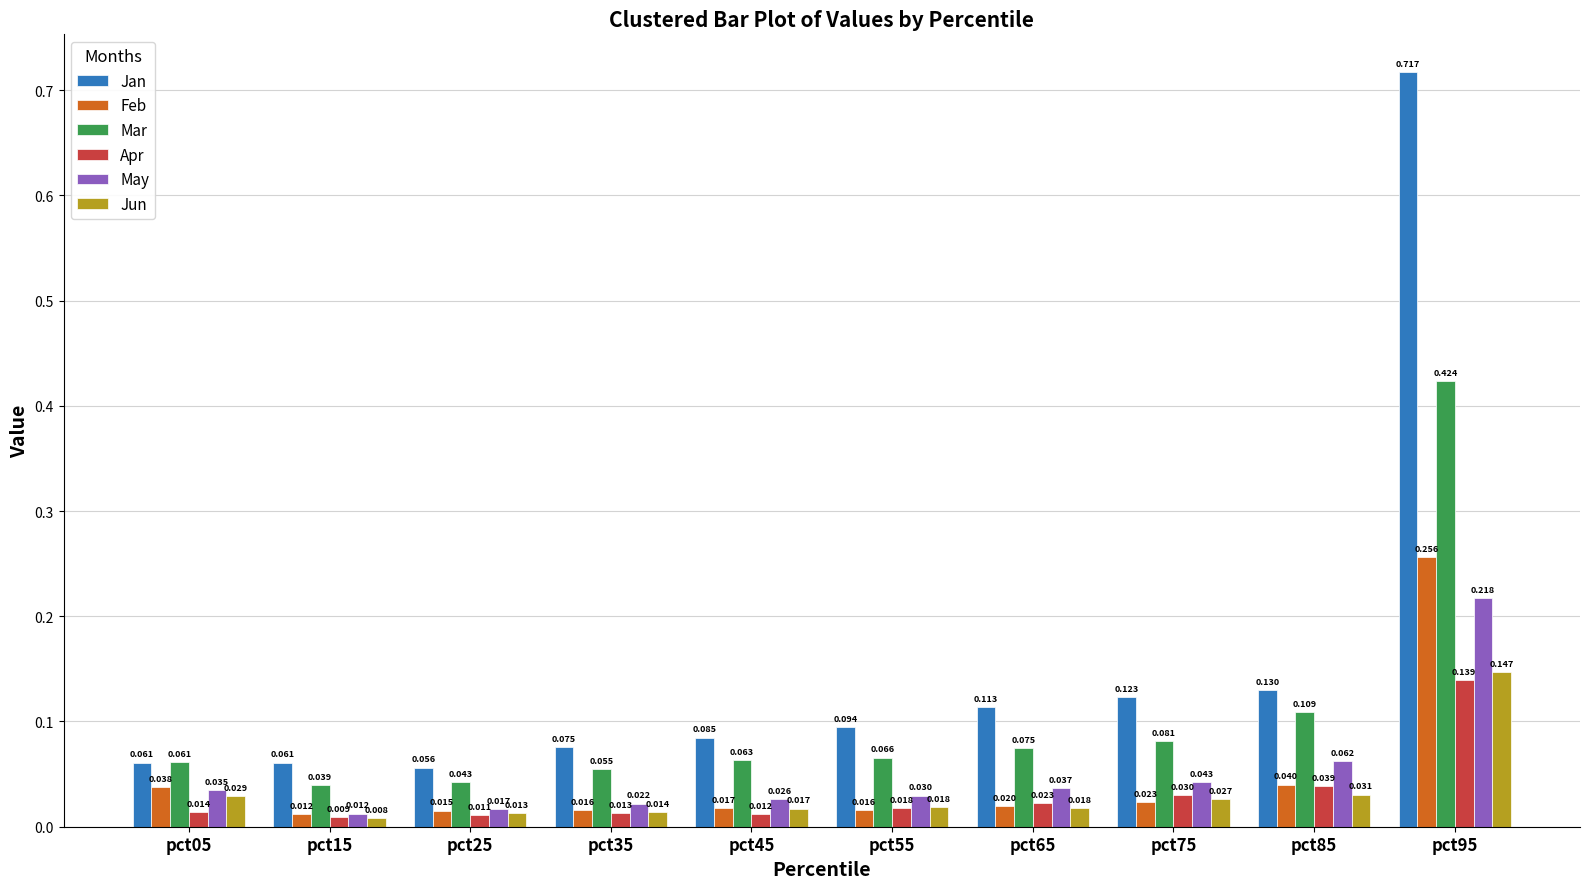

List the series in order of their peak value, highest first.

Jan, Mar, Feb, May, Jun, Apr